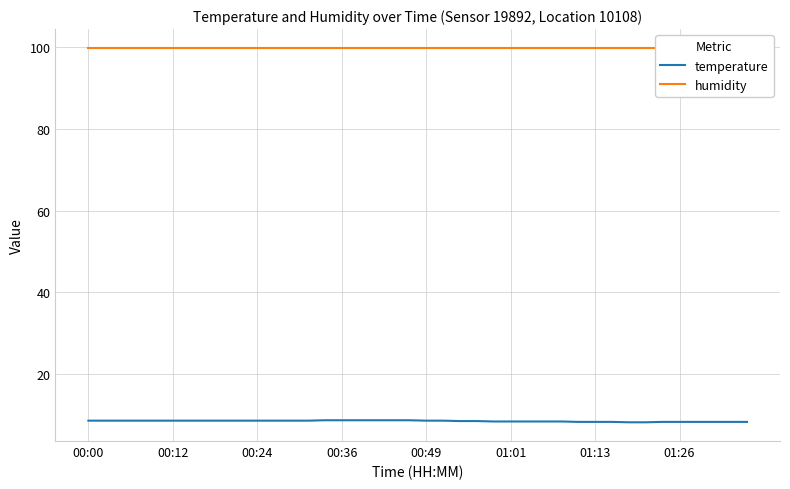

Does the chart display data point markers on the line(s)?

No